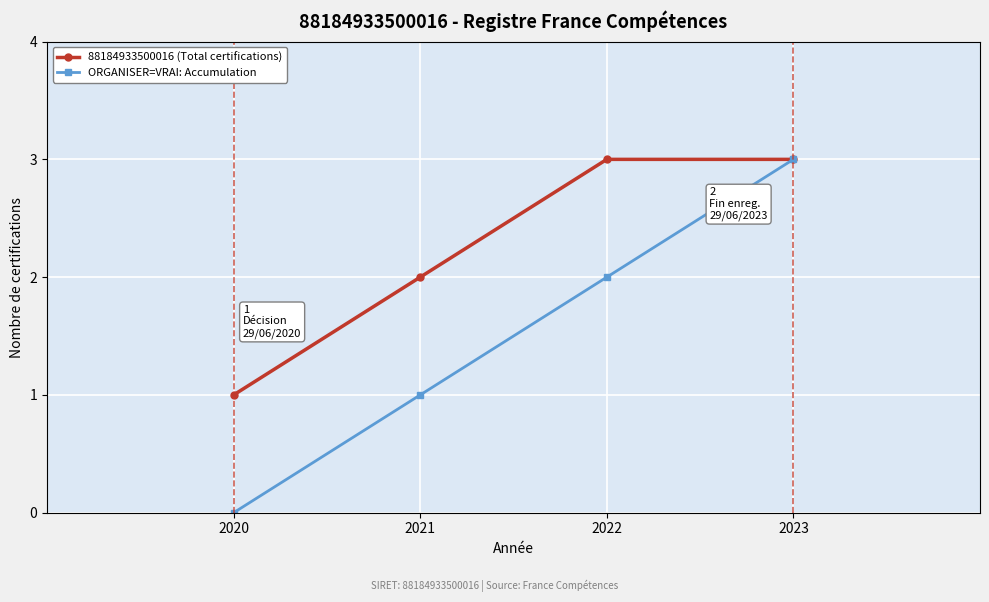

At which label is 88184933500016 (Total certifications) closest to 2?

2021